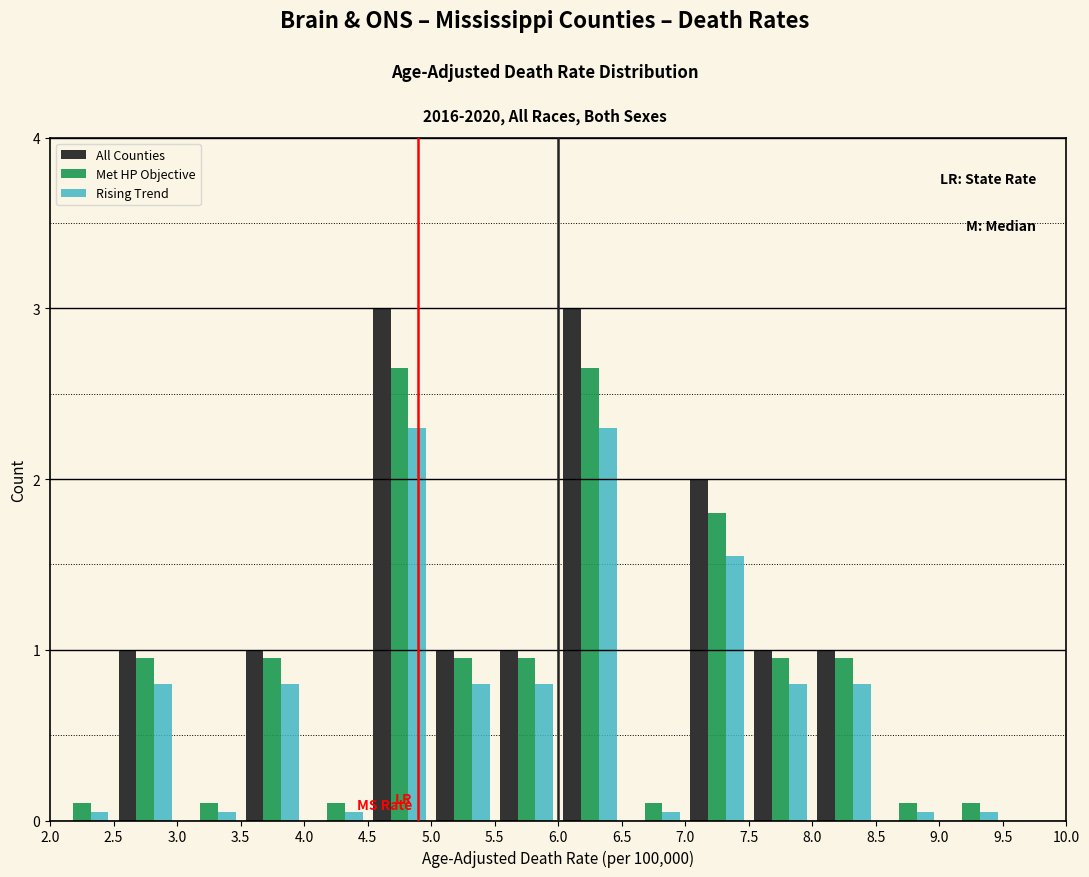

Reading left to right, transcribe this chart: for each range on the x-axis, give the height of each series' bar. The values are not printed on the chart, so give them approximately, as read against the axis.

2.0 to 2.5: All Counties=0	Met HP Objective=0.1	Rising Trend=under 0.1
2.5 to 3.0: All Counties=1.0	Met HP Objective=1.0	Rising Trend=0.8
3.0 to 3.5: All Counties=0	Met HP Objective=0.1	Rising Trend=under 0.1
3.5 to 4.0: All Counties=1.0	Met HP Objective=1.0	Rising Trend=0.8
4.0 to 4.5: All Counties=0	Met HP Objective=0.1	Rising Trend=under 0.1
4.5 to 5.0: All Counties=3.0	Met HP Objective=2.7	Rising Trend=2.3
5.0 to 5.5: All Counties=1.0	Met HP Objective=1.0	Rising Trend=0.8
5.5 to 6.0: All Counties=1.0	Met HP Objective=1.0	Rising Trend=0.8
6.0 to 6.5: All Counties=3.0	Met HP Objective=2.7	Rising Trend=2.3
6.5 to 7.0: All Counties=0	Met HP Objective=0.1	Rising Trend=under 0.1
7.0 to 7.5: All Counties=2.0	Met HP Objective=1.8	Rising Trend=1.6
7.5 to 8.0: All Counties=1.0	Met HP Objective=1.0	Rising Trend=0.8
8.0 to 8.5: All Counties=1.0	Met HP Objective=1.0	Rising Trend=0.8
8.5 to 9.0: All Counties=0	Met HP Objective=0.1	Rising Trend=under 0.1
9.0 to 9.5: All Counties=0	Met HP Objective=0.1	Rising Trend=under 0.1